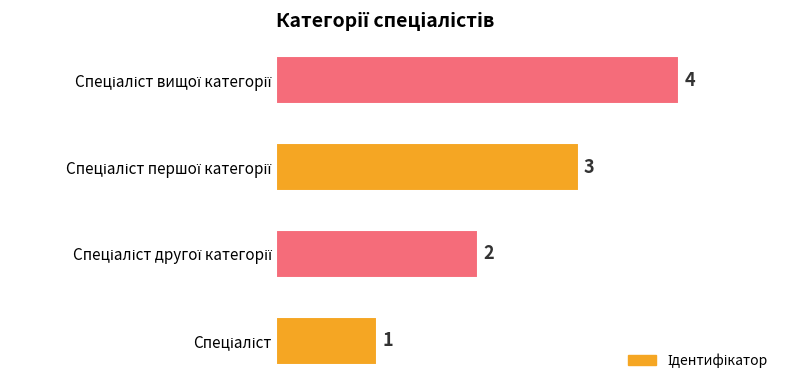

How many data points are less than 3?

2